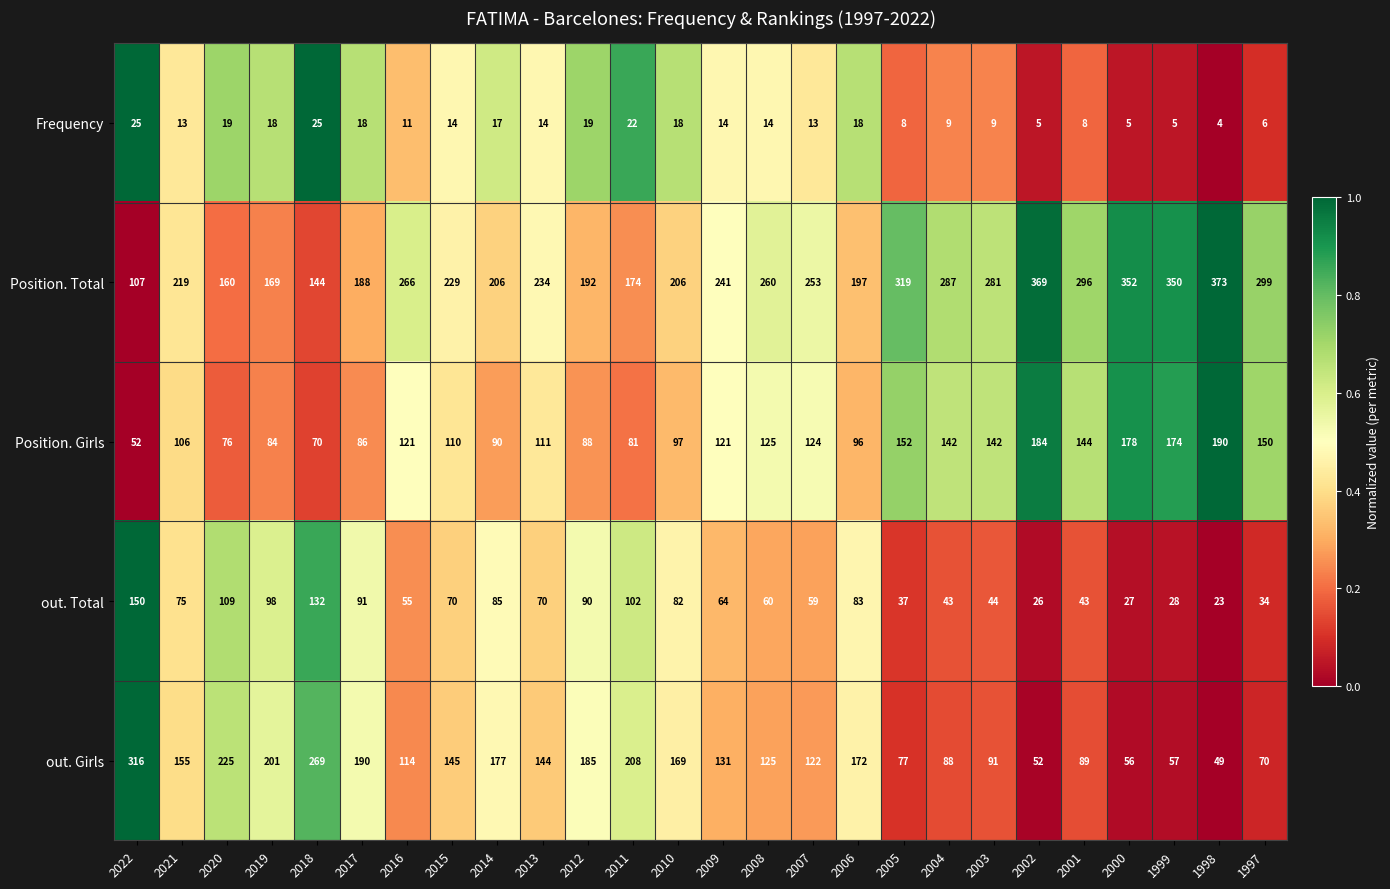

What value does the out. Total series have at 2015, to the nearest 10?

70